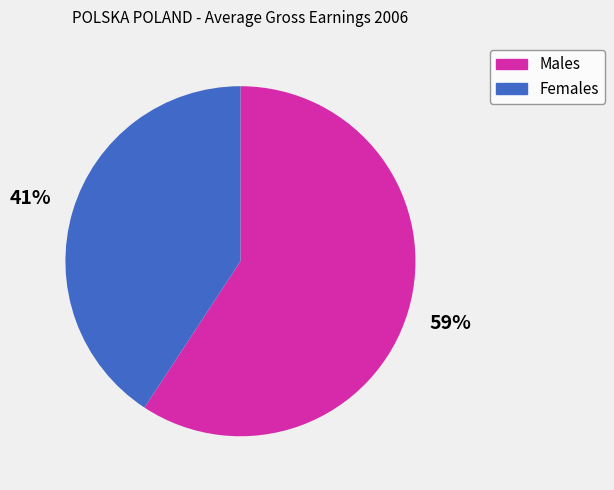

Between Females and Males, which is larger?

Males